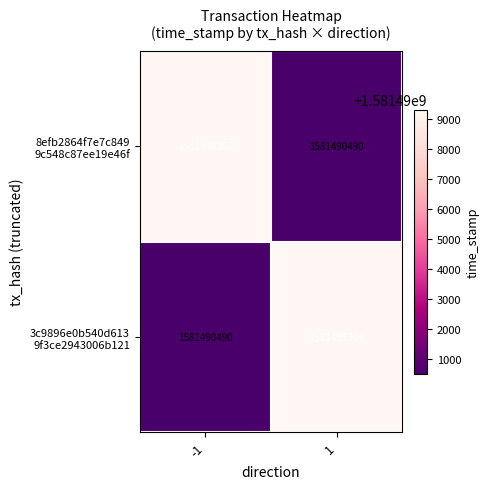

What is the minimum value shown in the chart?

1581490490